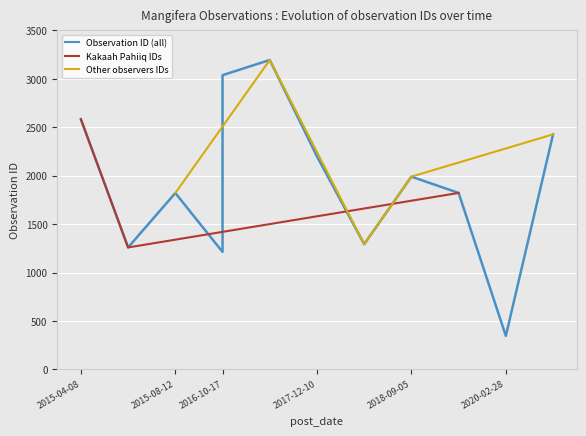

What is the smallest value displayed?

346